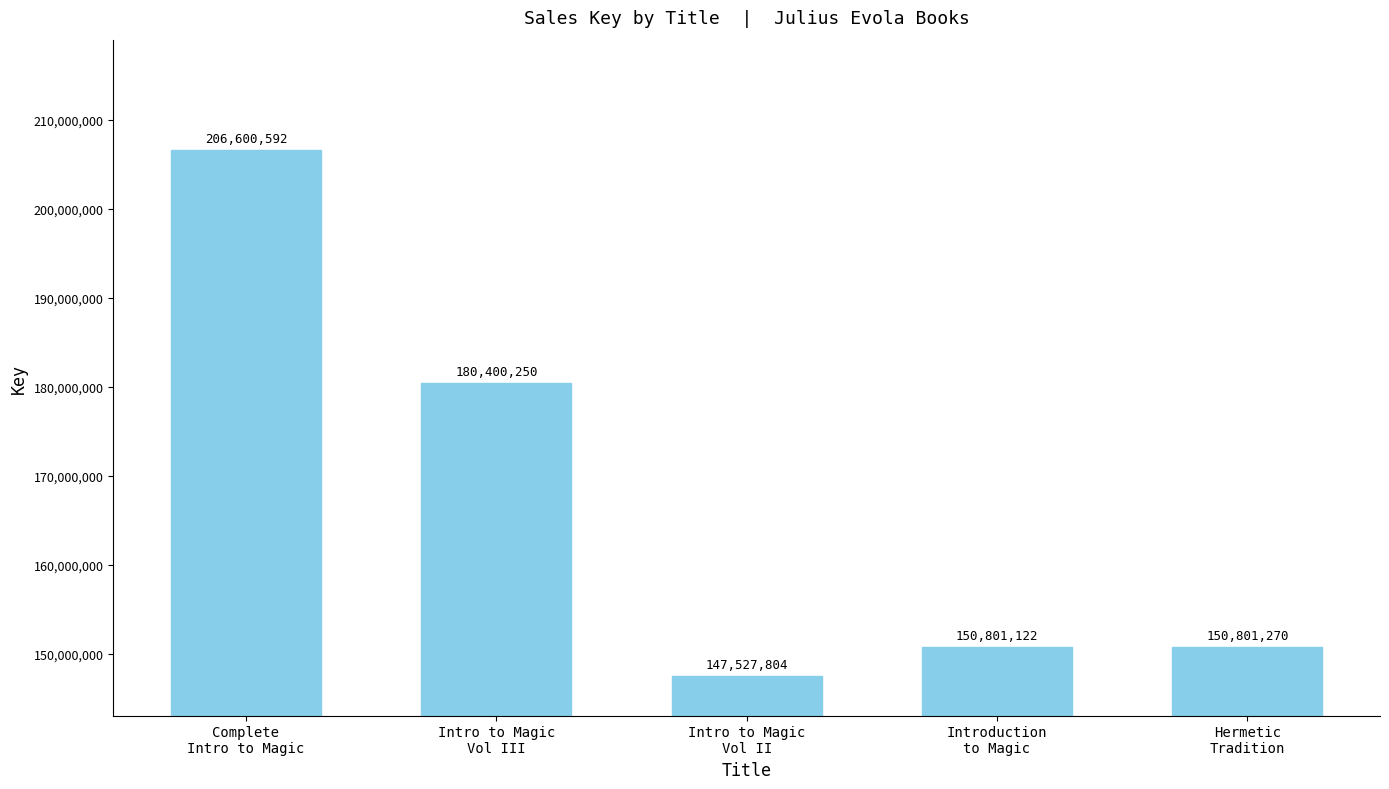

What is the smallest value displayed?

147527804